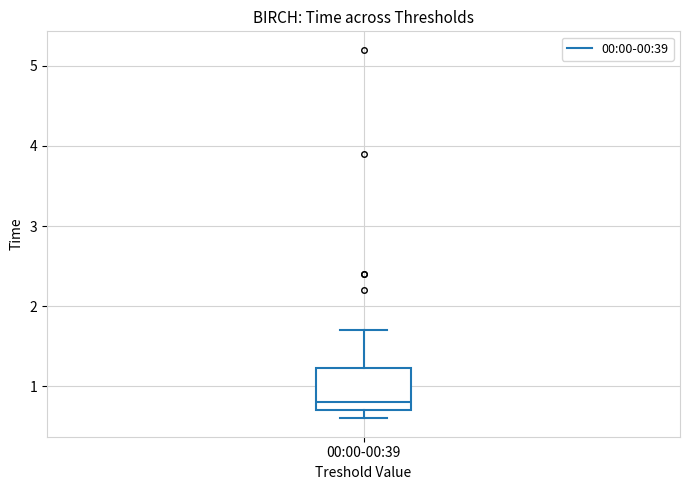

Read this box plot against the y-axis: the position of the median line, the range covered by the box, and the ends of both whiskers. The values are not printed on the chart, so give them approximately, as read against the axis.

median 0.8, box 0.7 to 1.2, whiskers 0.6 to 1.7